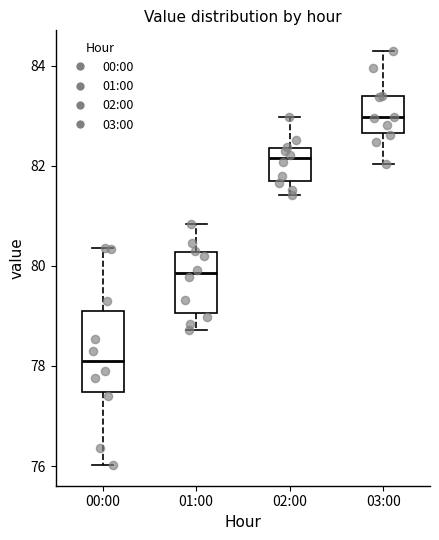

Which box is the tallest, from its lower edge to its upper edge?

00:00